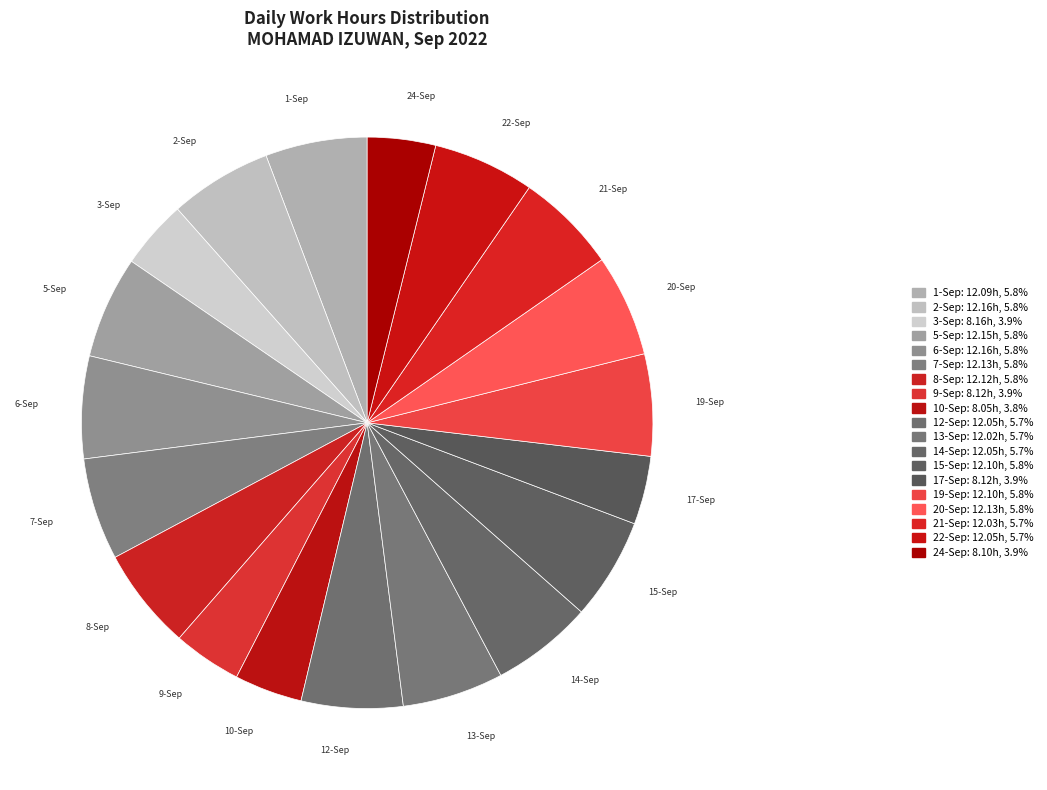

How many segments does this pie chart have?

19